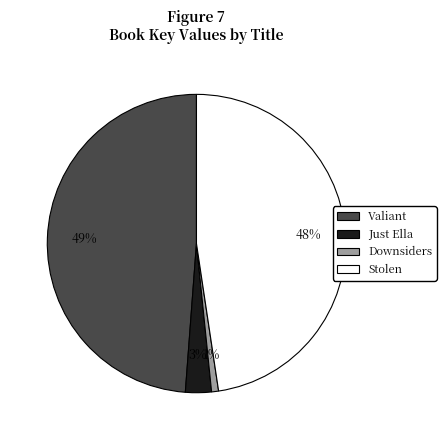

To the nearest percent, what portion does Downsiders represent?

1%